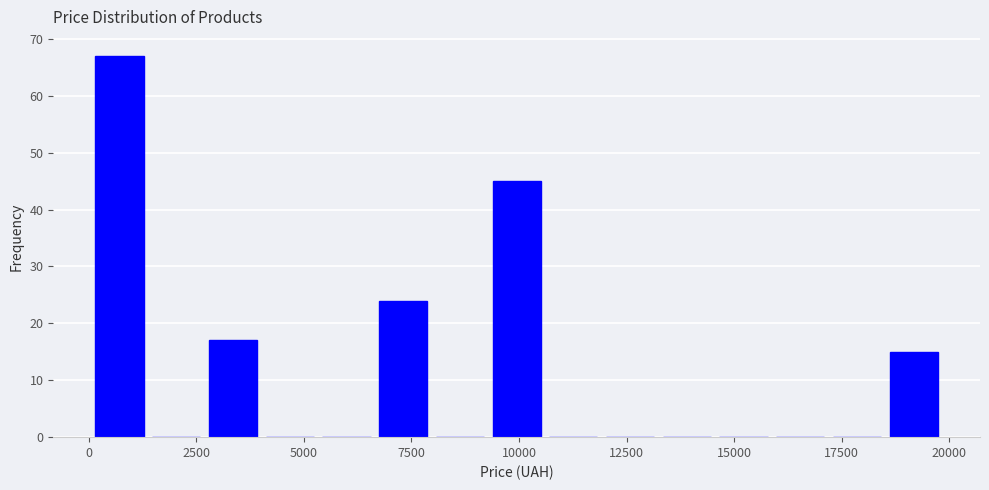

Read against the x-axis, roughly where is the centre of the tallest bar?

500